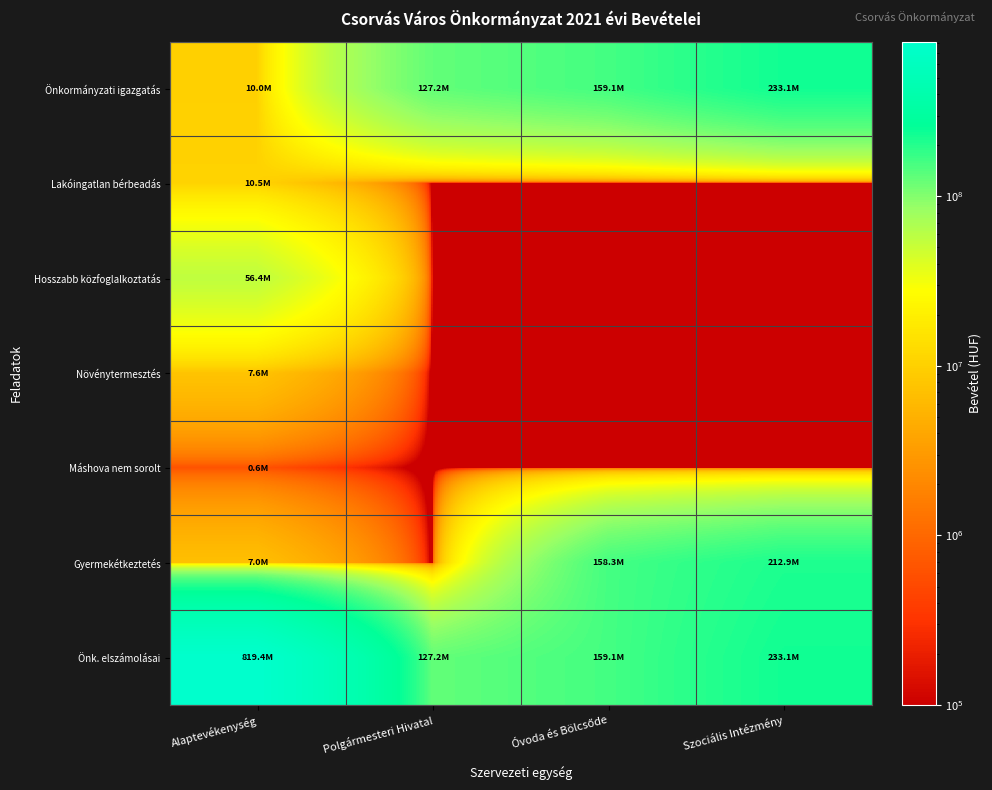

Reading right to left, transcribe all the data shown in this chart.

Önkormányzati igazgatás: Szociális Intézmény=233071435	Óvoda és Bölcsőde=159066506	Polgármesteri Hivatal=127207485	Alaptevékenység=9971083
Lakóingatlan bérbeadás: Szociális Intézmény=1	Óvoda és Bölcsőde=1	Polgármesteri Hivatal=1	Alaptevékenység=10534000
Hosszabb közfoglalkoztatás: Szociális Intézmény=1	Óvoda és Bölcsőde=1	Polgármesteri Hivatal=1	Alaptevékenység=56387383
Növénytermesztés: Szociális Intézmény=1	Óvoda és Bölcsőde=1	Polgármesteri Hivatal=1	Alaptevékenység=7582714
Máshova nem sorolt: Szociális Intézmény=1	Óvoda és Bölcsőde=1	Polgármesteri Hivatal=1	Alaptevékenység=600000
Gyermekétkeztetés: Szociális Intézmény=212908000	Óvoda és Bölcsőde=158297213	Polgármesteri Hivatal=1	Alaptevékenység=6985000
Önk. elszámolásai: Szociális Intézmény=233071435	Óvoda és Bölcsőde=159066506	Polgármesteri Hivatal=127207485	Alaptevékenység=819443090